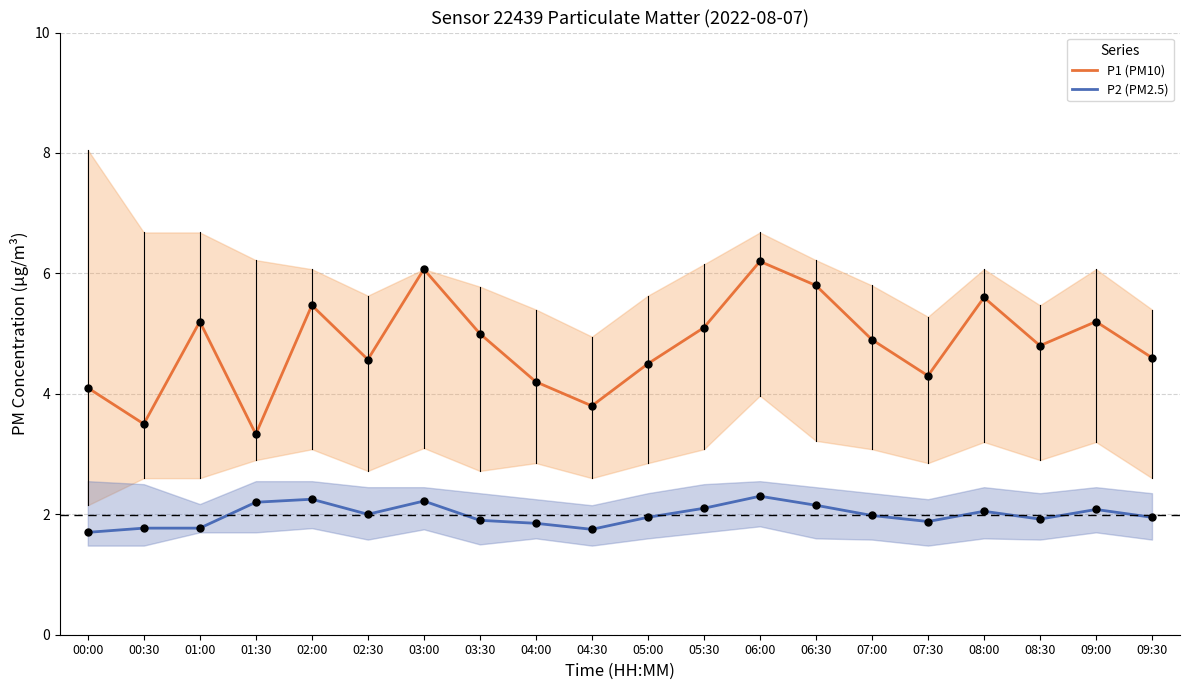

What are all the series names shown in the legend?

P1 (PM10), P2 (PM2.5)